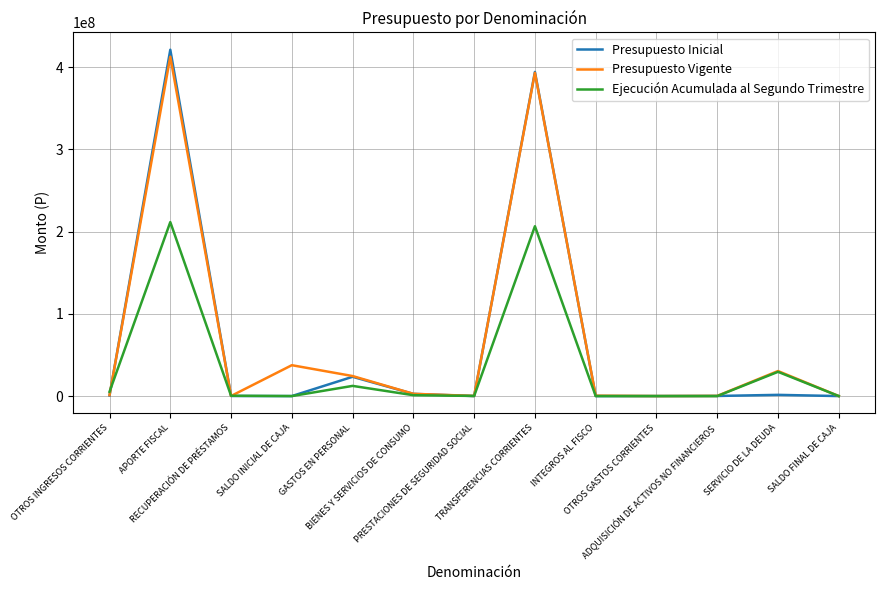

The Ejecución Acumulada al Segundo Trimestre series shows 4756 at OTROS GASTOS CORRIENTES. True or false?

True